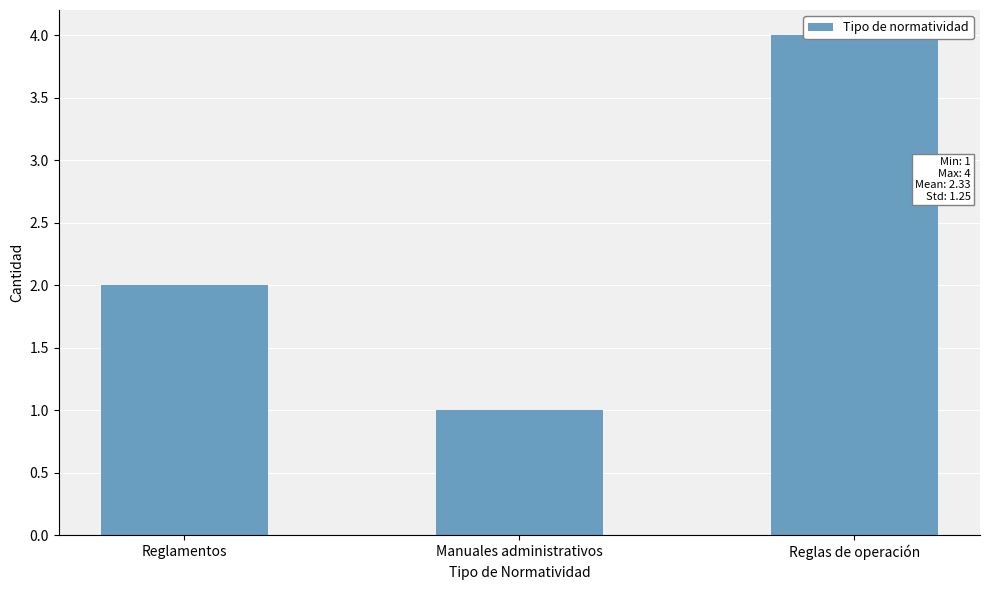

Is it true that the value at Reglamentos is 2?

True